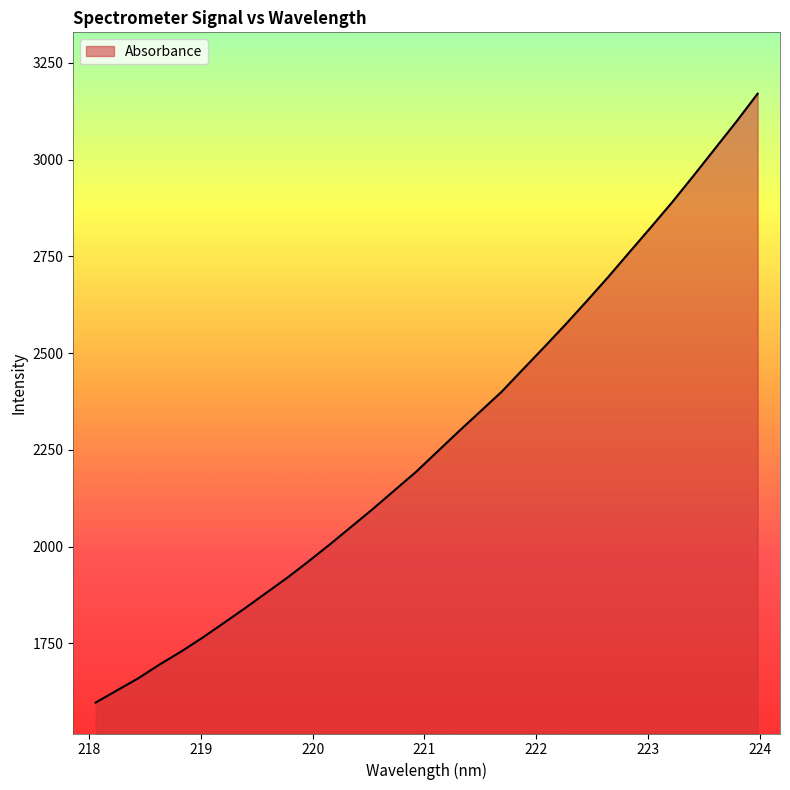

What is the maximum value shown in the chart?

3170.1